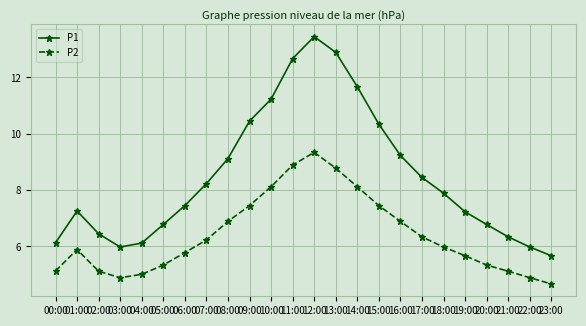

Where is the first local minimum for P1?

03:00